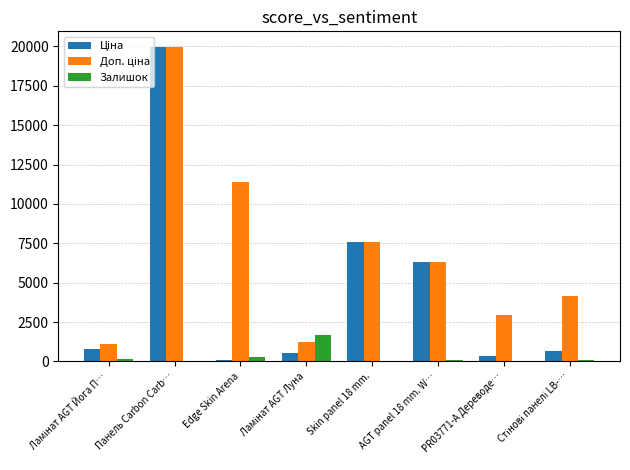

At which category does the chart reach its peak across all series?

Панель Carbon Carb…